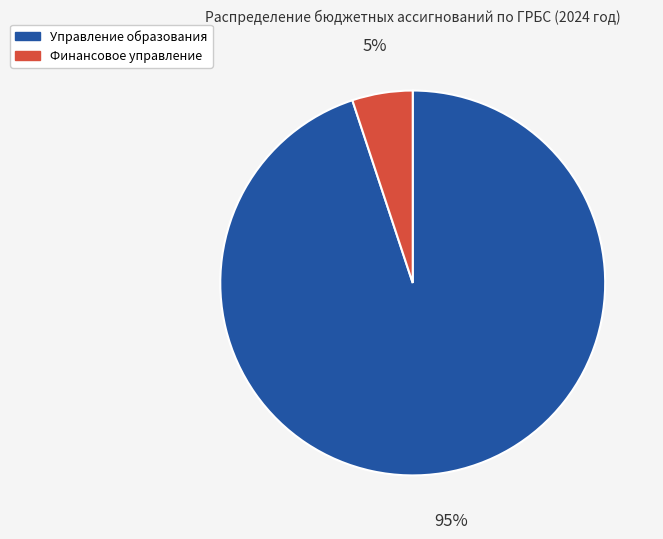

Is there any slice that represents more than half of the pie?

Yes